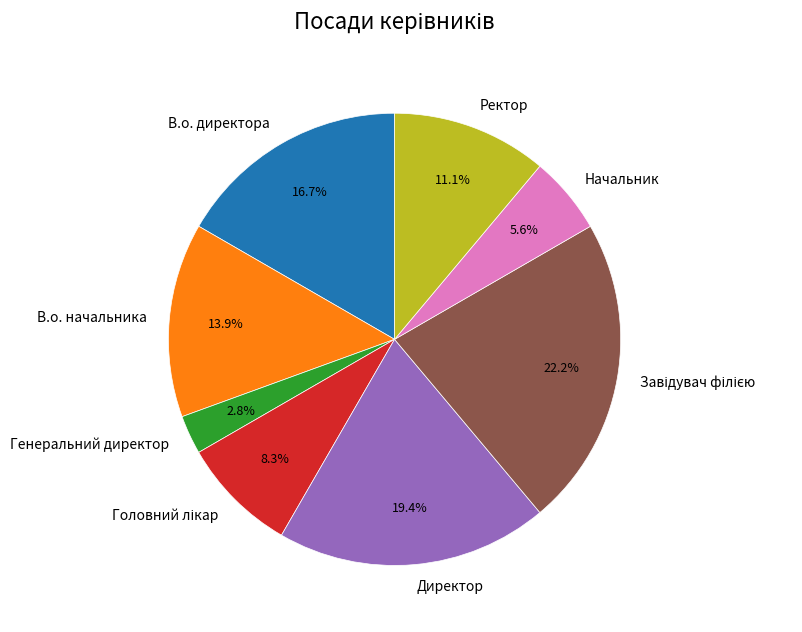

The Начальник slice represents 1% of the pie. True or false?

False